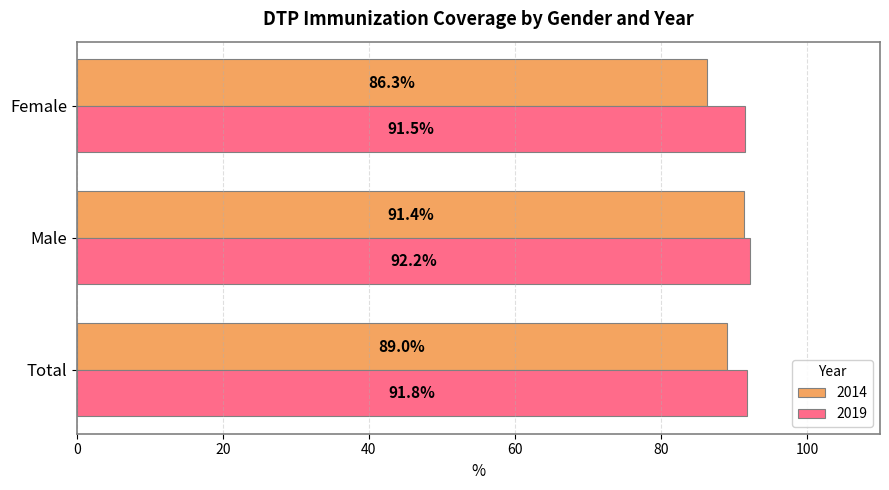

What is the highest value of the 2019 series?

92.2